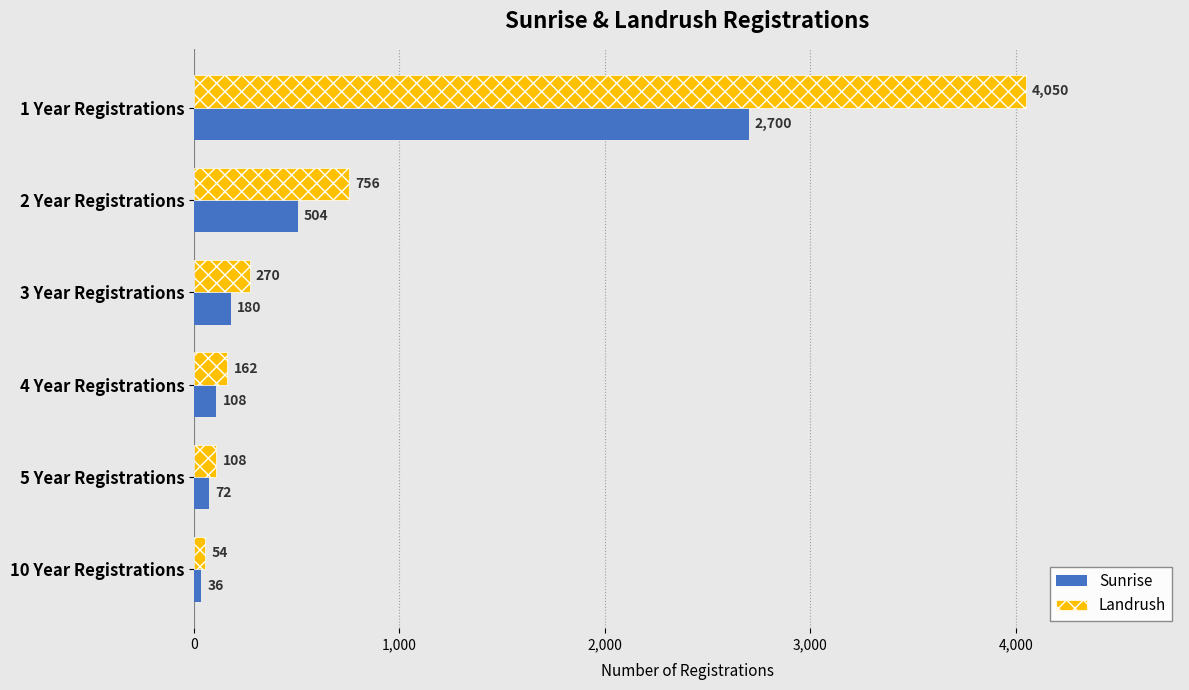

List the series in order of their peak value, lowest first.

Sunrise, Landrush